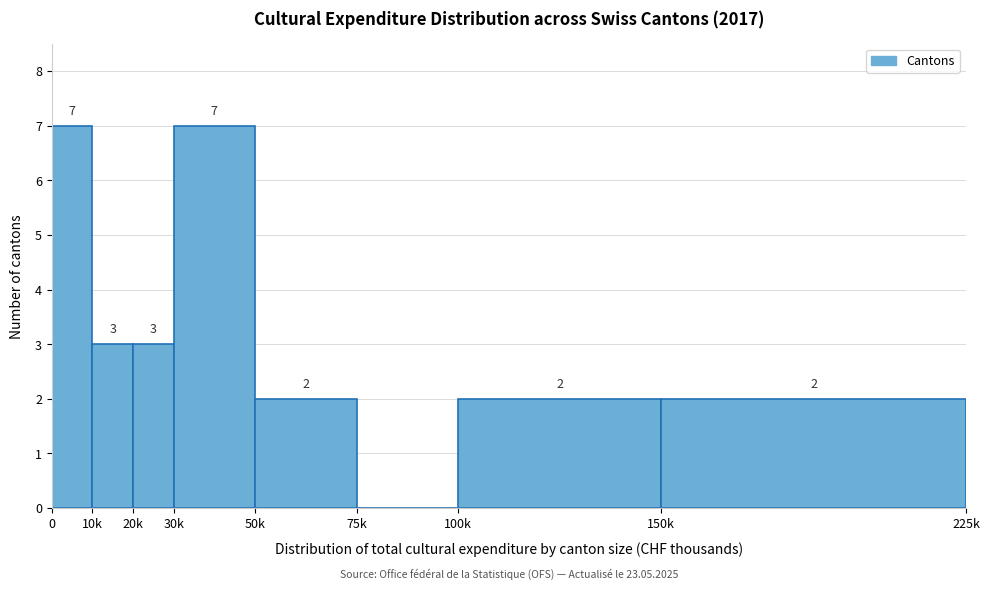

Reading right to left, extract all data points from this chart.

150k=2	100k=2	75k=0	50k=2	30k=7	20k=3	10k=3	0=7